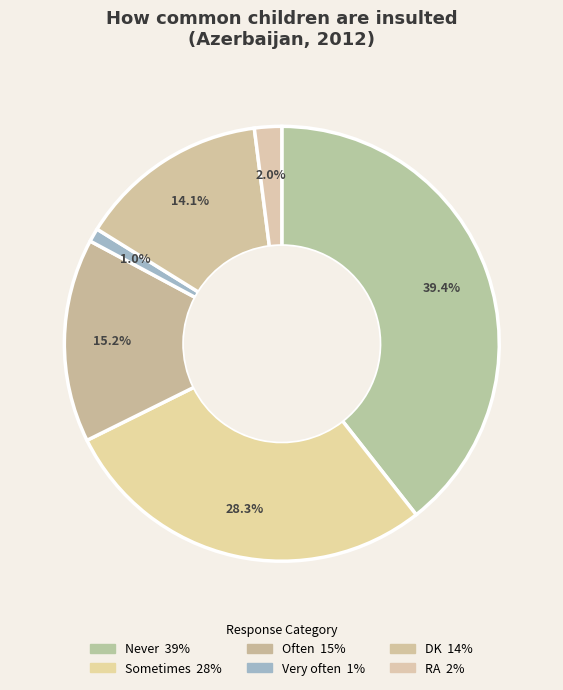

How many segments does this pie chart have?

6